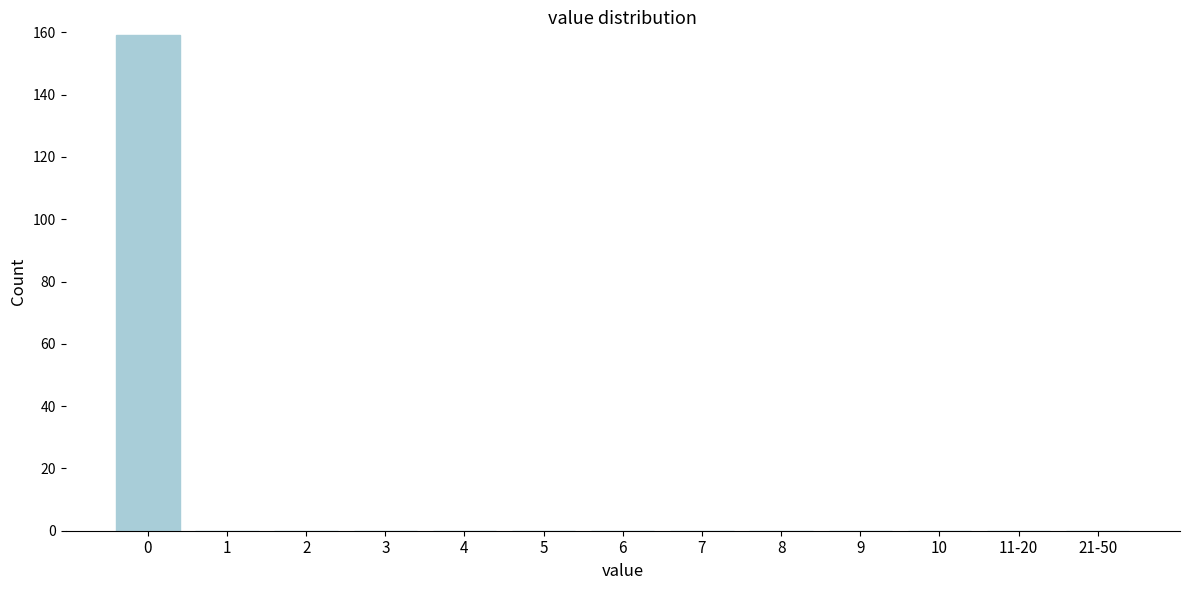

Reading left to right, what are all the values shown in this chart?

0=159	1=0	2=0	3=0	4=0	5=0	6=0	7=0	8=0	9=0	10=0	11-20=0	21-50=0